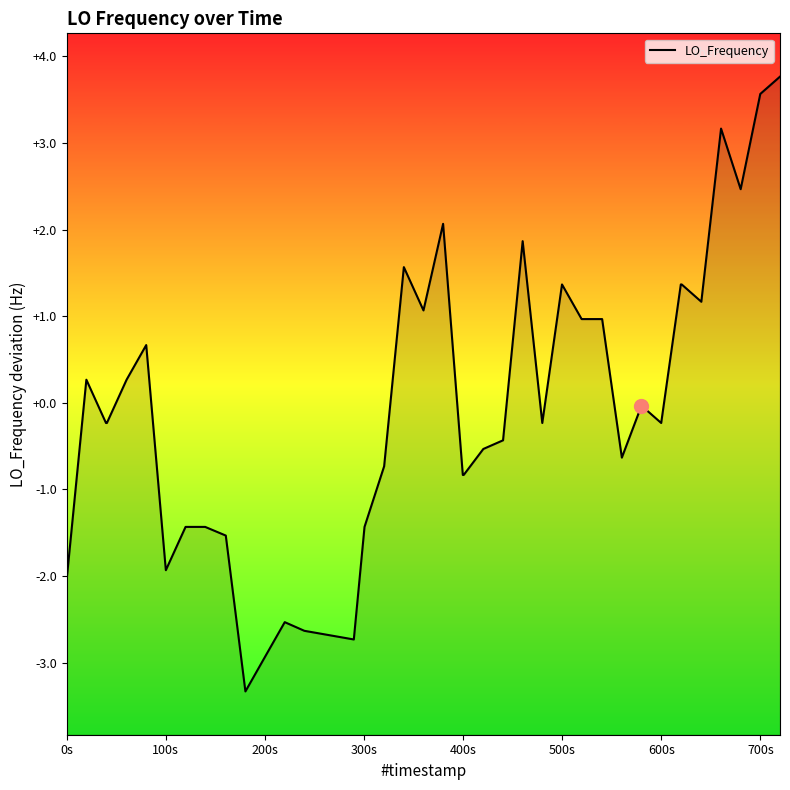

What is the greatest value displayed?

3.8